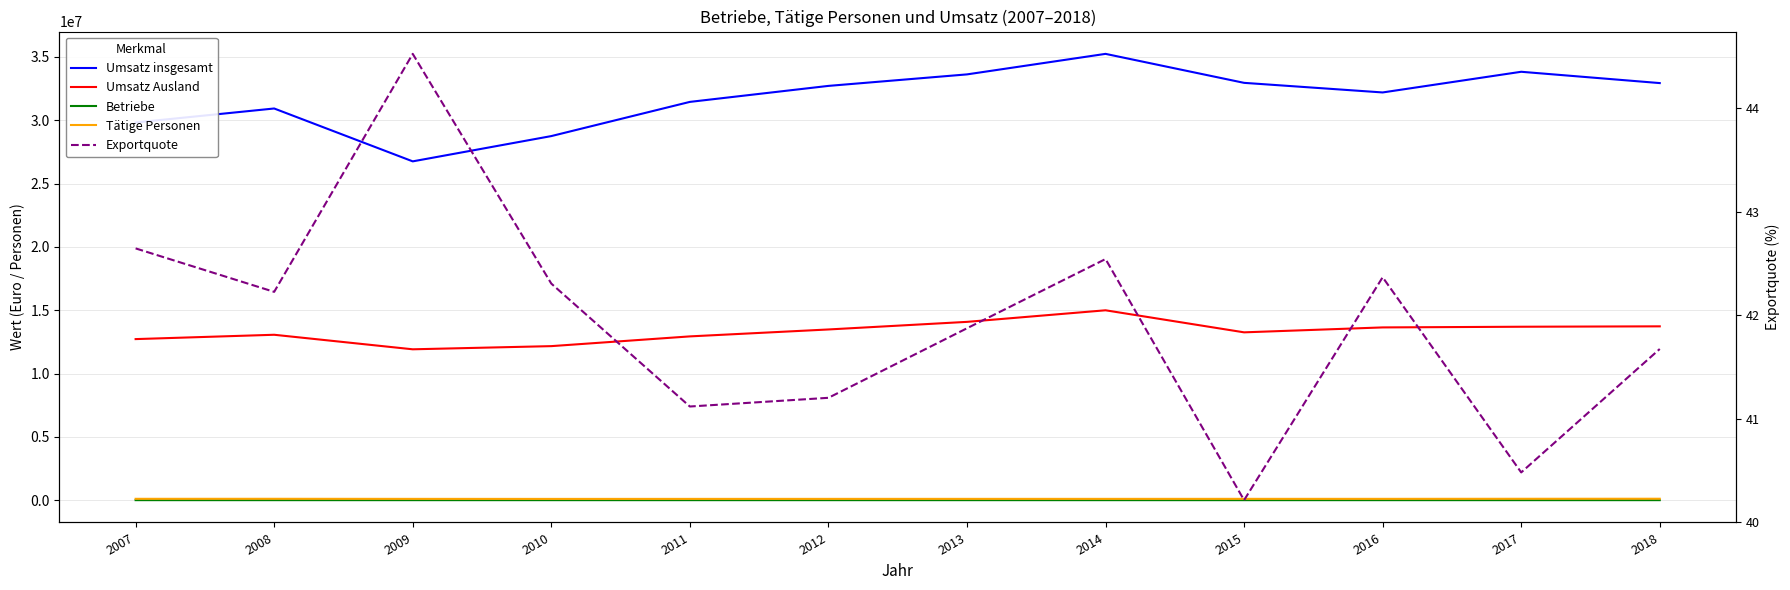

Where does the Umsatz insgesamt series first go above 32713974?

2012